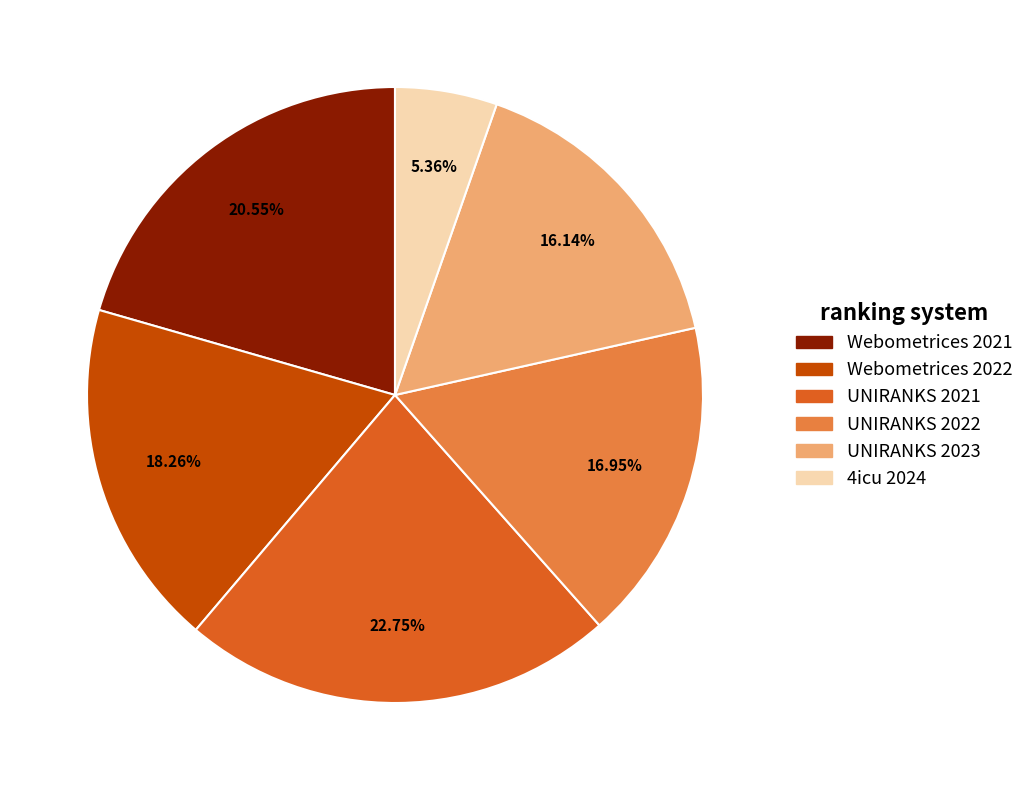

To the nearest percent, what percentage of the pie is UNIRANKS 2022?

17%